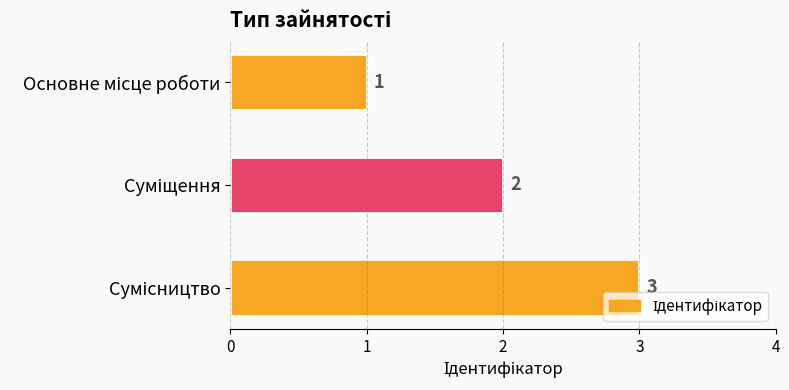

How many values are between 1 and 3?

3